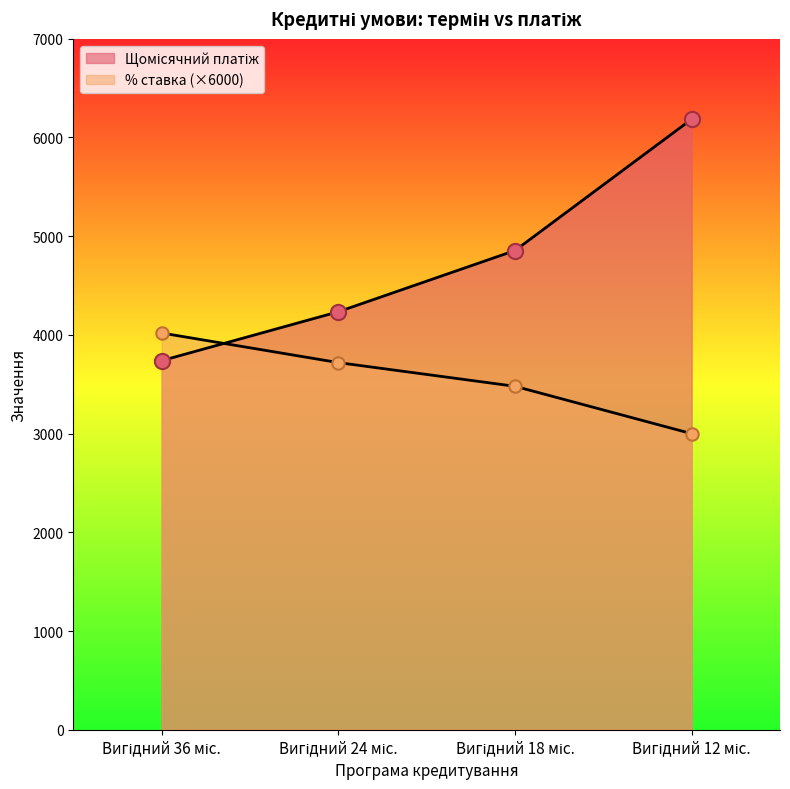

Is the value of Щомісячний платіж at Вигідний 24 міс. greater than the value of % ставка at Вигідний 18 міс.?

Yes